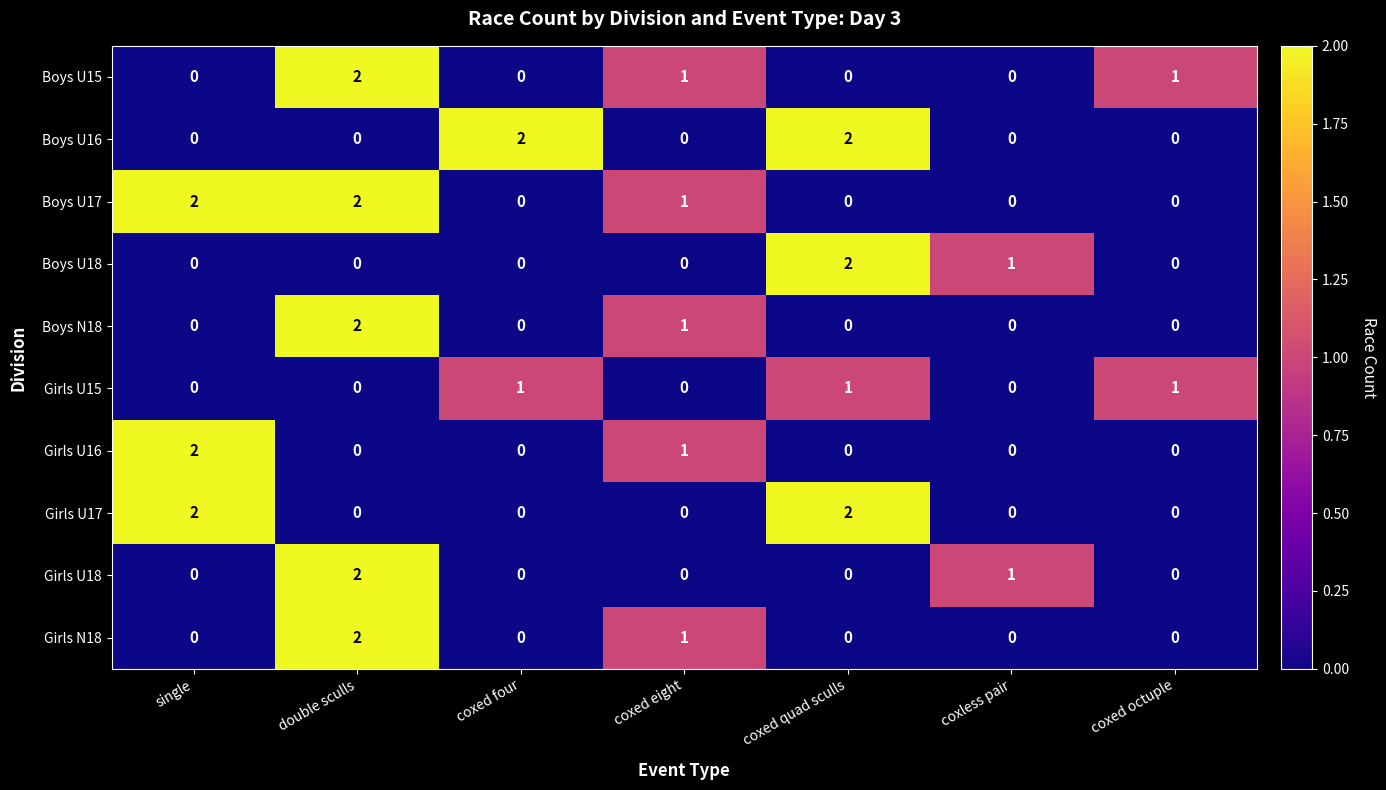

What is the total value across all series at double sculls?

10